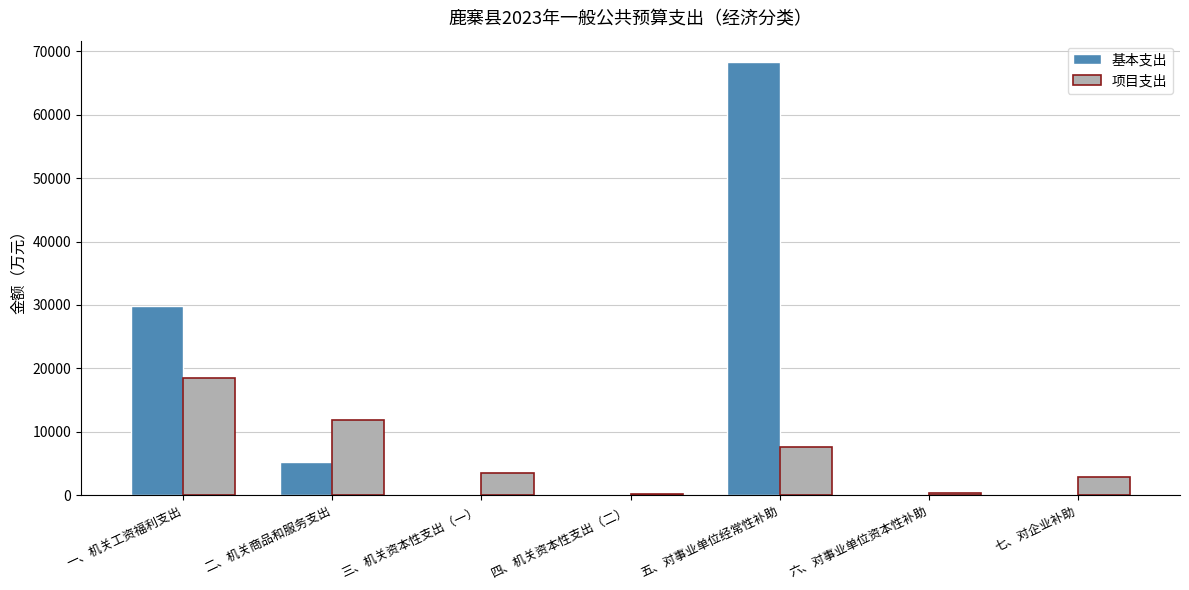

Is the value of 基本支出 at 一、机关工资福利支出 greater than the value of 项目支出 at 七、对企业补助?

Yes